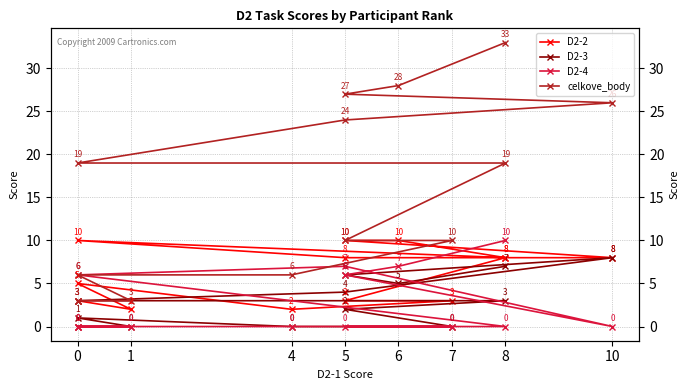

What is the value of the D2-2 point at the 12th from the left?

2